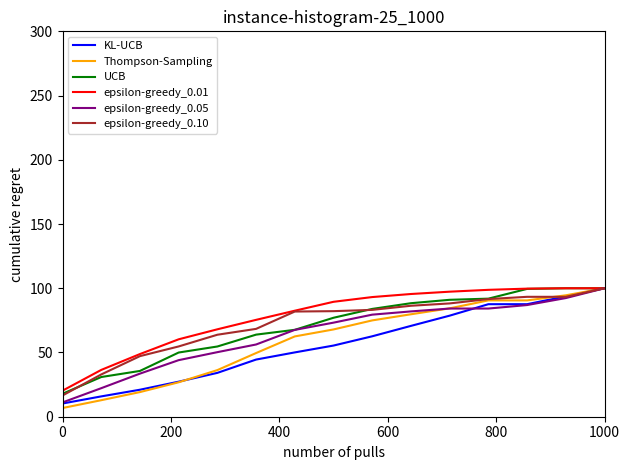

What is the minimum value for Thompson-Sampling?

6.8